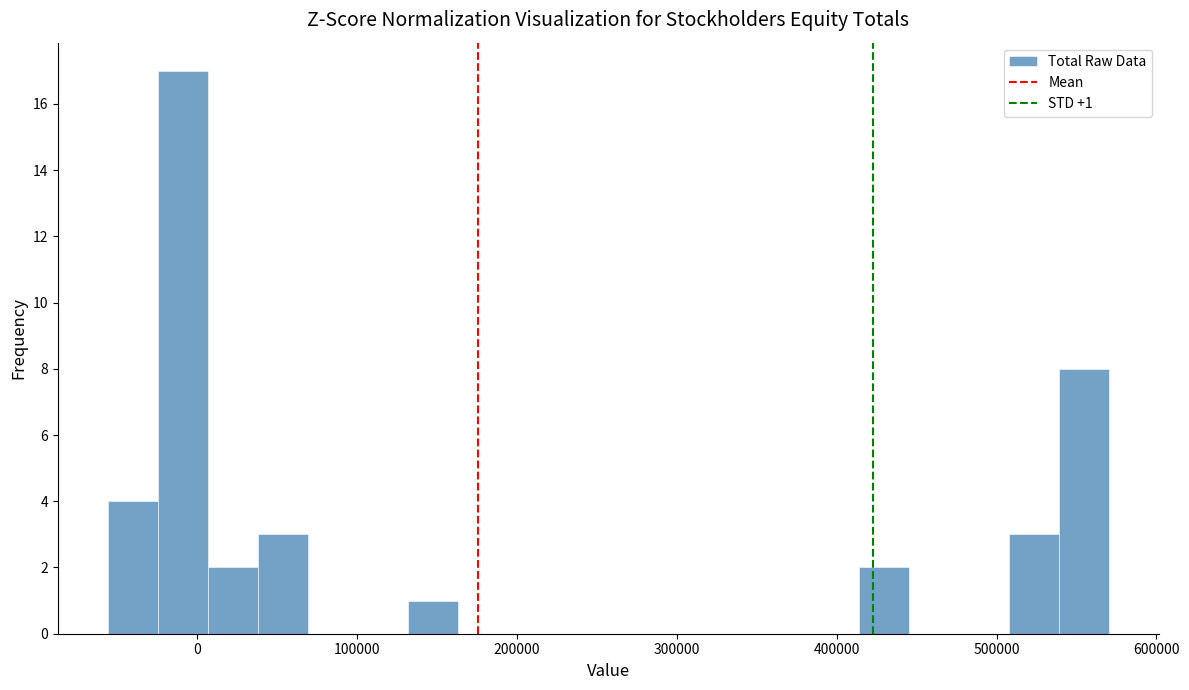

Around what value on the x-axis is the tallest bar? Give the approximate position of its centre, as read against the axis.

-10000